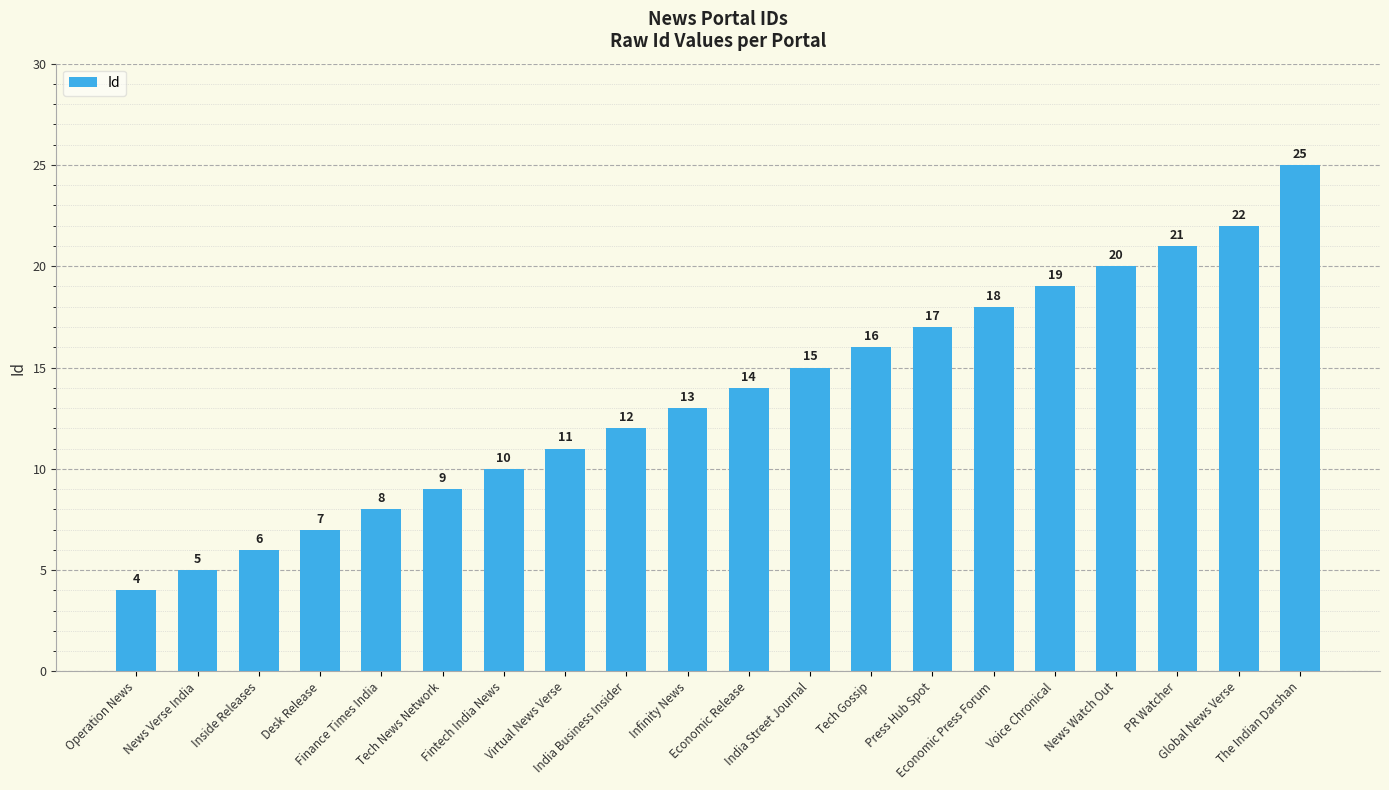

Between India Business Insider and Virtual News Verse, which is larger?

India Business Insider